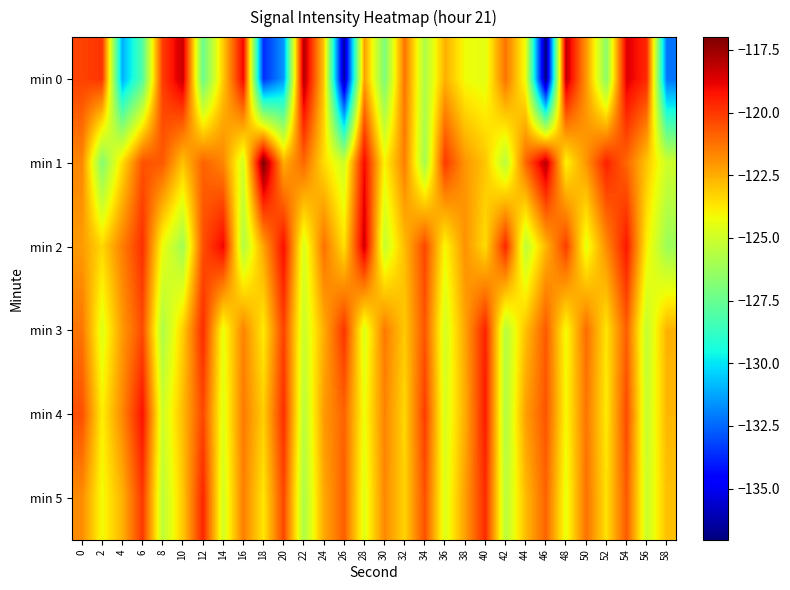

Reading left to right, extract all data points from this chart.

min 0: 0=-120.2	2=-119.9	4=-131.1	6=-128.0	8=-120.1	10=-118.3	12=-127.5	14=-123.1	16=-118.9	18=-133.6	20=-131.6	22=-118.0	24=-123.1	26=-136.3	28=-122.2	30=-127.0	32=-121.3	34=-125.8	36=-122.6	38=-124.2	40=-124.5	42=-121.2	44=-124.3	46=-137.0	48=-118.1	50=-122.0	52=-126.6	54=-118.6	56=-119.7	58=-132.2
min 1: 0=-121.7	2=-126.8	4=-123.5	6=-120.6	8=-120.7	10=-123.0	12=-120.9	14=-121.7	16=-124.9	18=-117.0	20=-122.5	22=-121.0	24=-123.5	26=-125.0	28=-119.0	30=-124.0	32=-121.5	34=-126.0	36=-120.0	38=-122.0	40=-123.0	42=-125.5	44=-121.0	46=-118.0	48=-124.0	50=-122.0	52=-119.5	54=-121.0	56=-123.0	58=-125.0
min 2: 0=-122.1	2=-123.4	4=-121.5	6=-119.8	8=-124.3	10=-126.1	12=-120.5	14=-118.9	16=-125.7	18=-122.3	20=-119.1	22=-124.8	24=-121.2	26=-123.6	28=-118.4	30=-125.2	32=-122.8	34=-120.3	36=-124.1	38=-121.9	40=-123.5	42=-119.6	44=-125.4	46=-122.7	48=-120.1	50=-124.5	52=-121.8	54=-119.3	56=-123.9	58=-126.2
min 3: 0=-121.3	2=-124.6	4=-122.1	6=-120.4	8=-125.8	10=-123.2	12=-119.7	14=-124.4	16=-121.6	18=-123.8	20=-120.2	22=-125.1	24=-122.5	26=-119.9	28=-124.7	30=-121.4	32=-123.1	34=-120.6	36=-124.9	38=-122.3	40=-119.5	42=-125.6	44=-122.9	46=-120.7	48=-124.2	50=-121.1	52=-123.7	54=-120.8	56=-125.3	58=-122.6
min 4: 0=-120.5	2=-123.9	4=-121.7	6=-119.2	8=-125.0	10=-122.8	12=-120.3	14=-124.6	16=-121.4	18=-123.2	20=-119.8	22=-125.5	24=-122.1	26=-120.9	28=-124.3	30=-121.6	32=-123.4	34=-120.1	36=-124.8	38=-122.5	40=-119.4	42=-125.7	44=-122.2	46=-120.6	48=-124.1	50=-121.3	52=-123.8	54=-120.4	56=-125.2	58=-122.7
min 5: 0=-121.8	2=-124.2	4=-122.6	6=-120.0	8=-125.4	10=-123.1	12=-119.6	14=-124.9	16=-121.5	18=-123.7	20=-120.3	22=-125.8	24=-122.4	26=-120.8	28=-124.6	30=-121.7	32=-123.3	34=-120.5	36=-124.7	38=-122.2	40=-119.7	42=-125.5	44=-122.8	46=-120.9	48=-124.4	50=-121.2	52=-123.6	54=-120.7	56=-125.1	58=-122.9